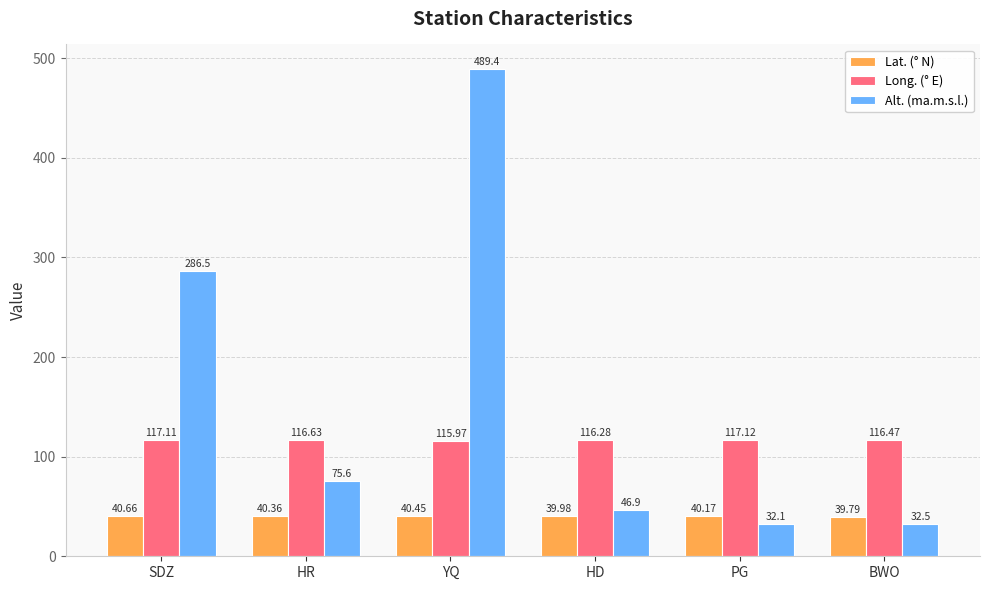

What is the total value across all series at HR?

232.6